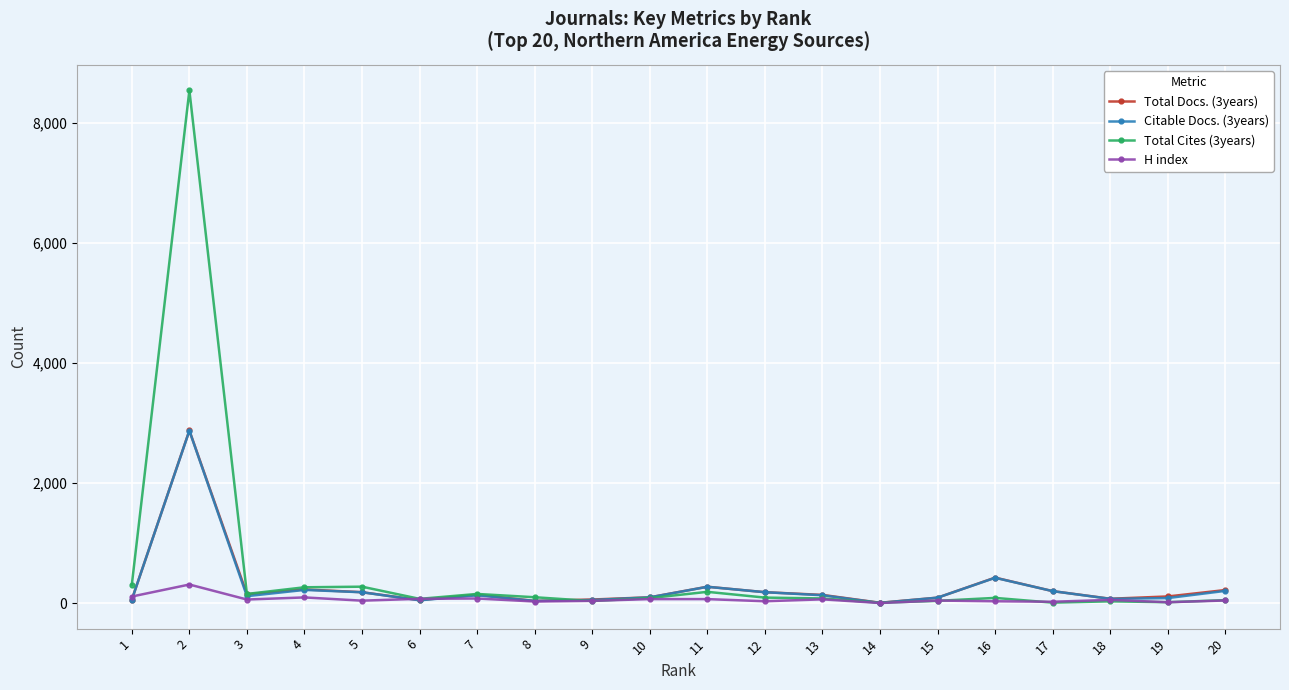

Does the chart display data point markers on the line(s)?

Yes